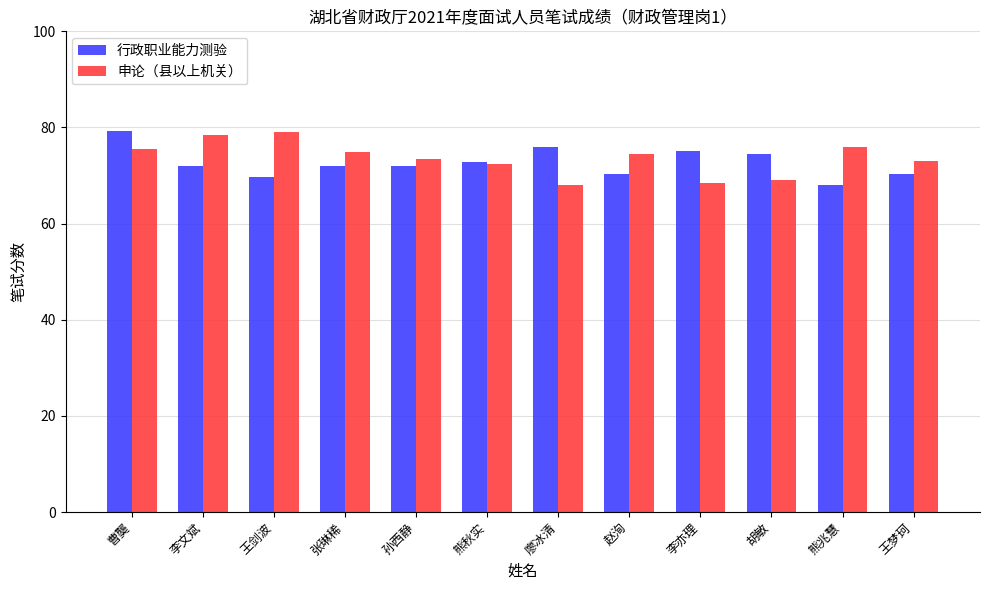

Reading left to right, list all the values displayed in this chart.

行政职业能力测验: 曹龑=79.2	李文斌=72.0	王剑波=69.6	张琳稀=72.0	孙西静=72.0	熊秋实=72.8	廖冰清=76.0	赵洵=70.4	李亦理=75.2	胡敏=74.4	熊兆慧=68.0	王梦珂=70.4
申论（县以上机关）: 曹龑=75.5	李文斌=78.5	王剑波=79.0	张琳稀=75.0	孙西静=73.5	熊秋实=72.5	廖冰清=68.0	赵洵=74.5	李亦理=68.5	胡敏=69.0	熊兆慧=76.0	王梦珂=73.0